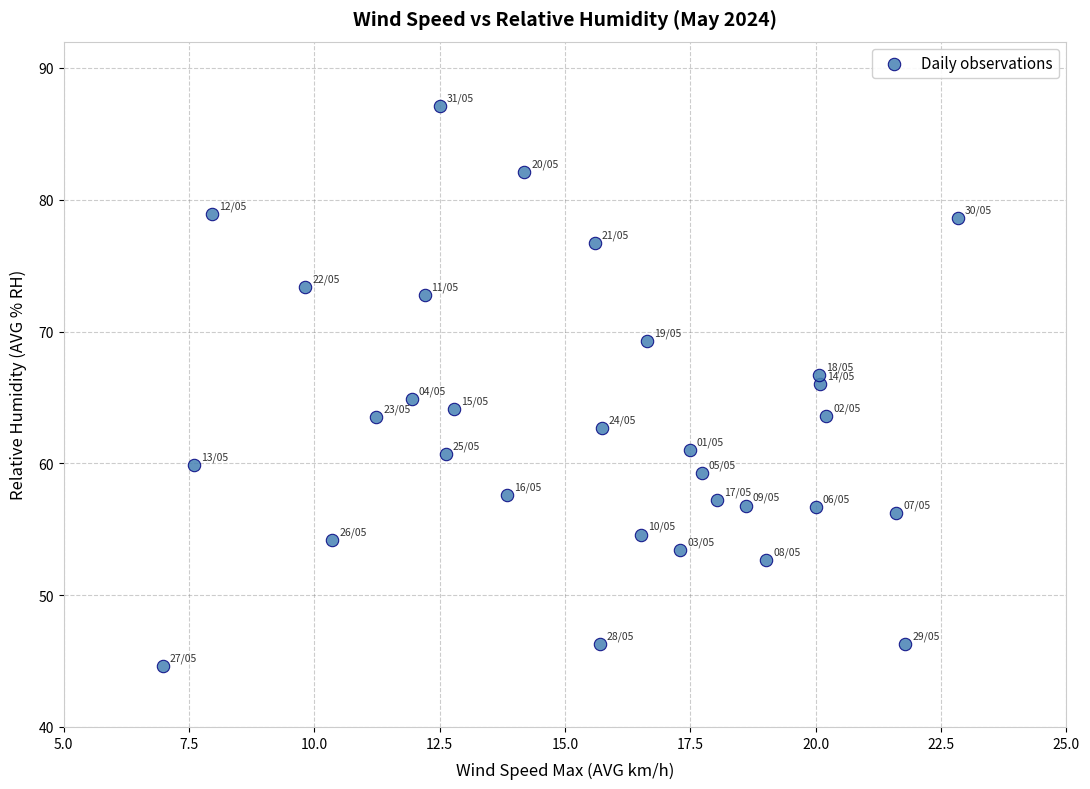

What is the range of Y values (max minus min)?

42.5